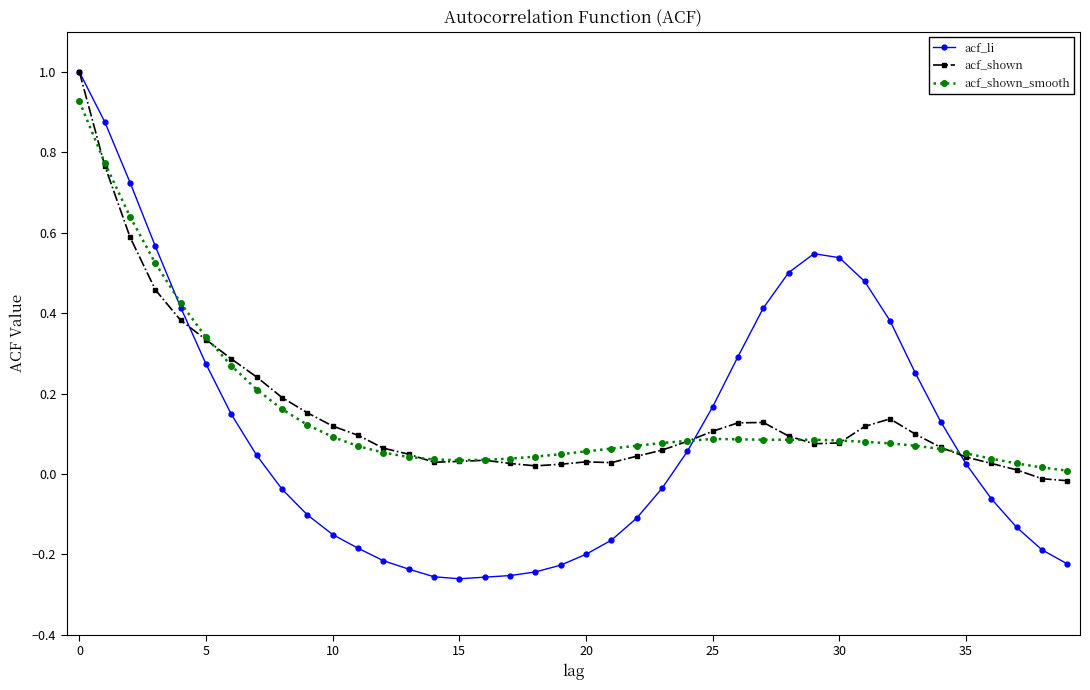

True or false: acf_shown has more than 2 points higher than both neighbors.

True